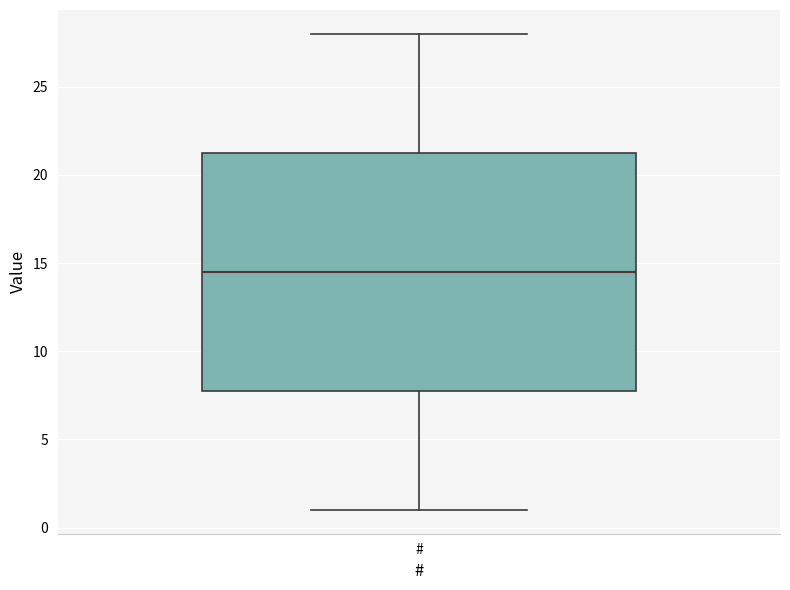

Transcribe this box plot: give where the median line is, the range the box spans, and where the two whiskers end, as read against the y-axis. The values are not printed on the chart, so give them approximately, as read against the axis.

median 14.5, box 8.0 to 21.5, whiskers 1.0 to 28.0